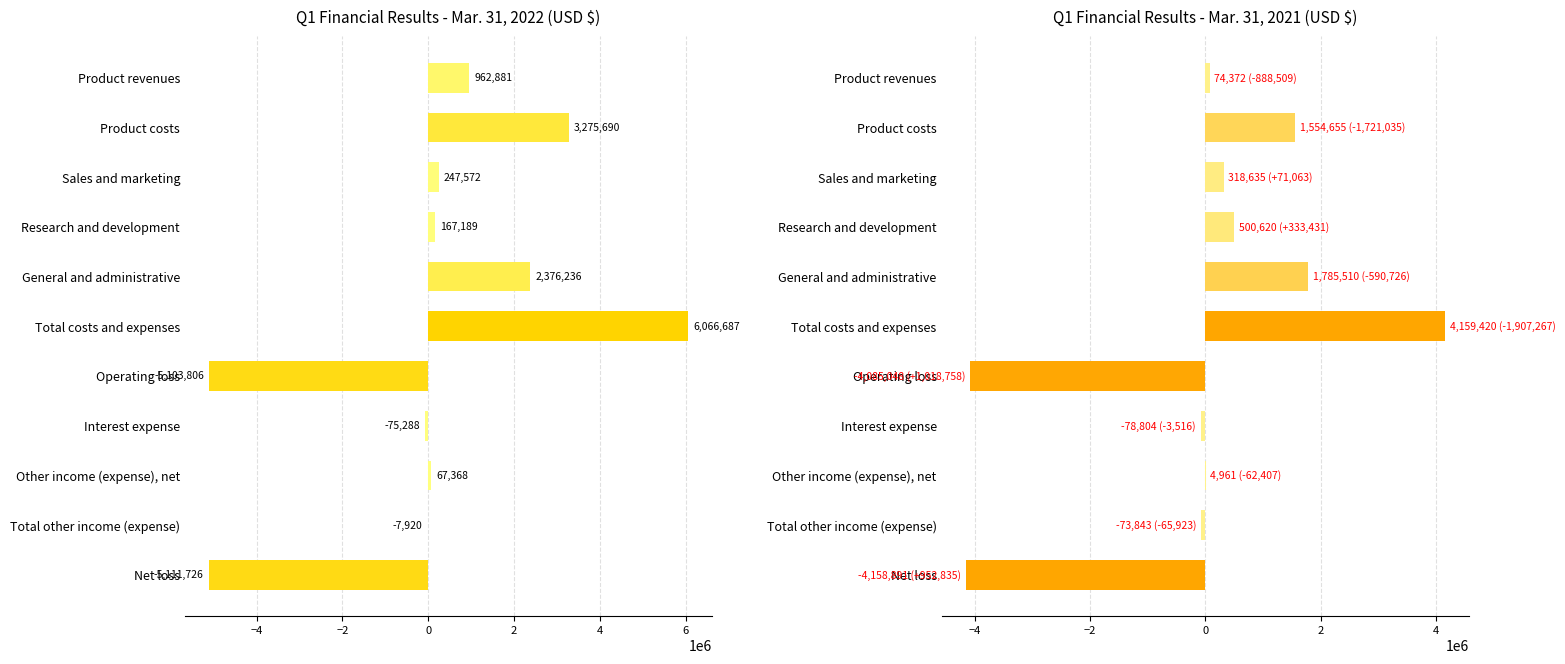

What is the average value of the Q1 Financial Results - Mar. 31, 2022 (USD $) series?

260444